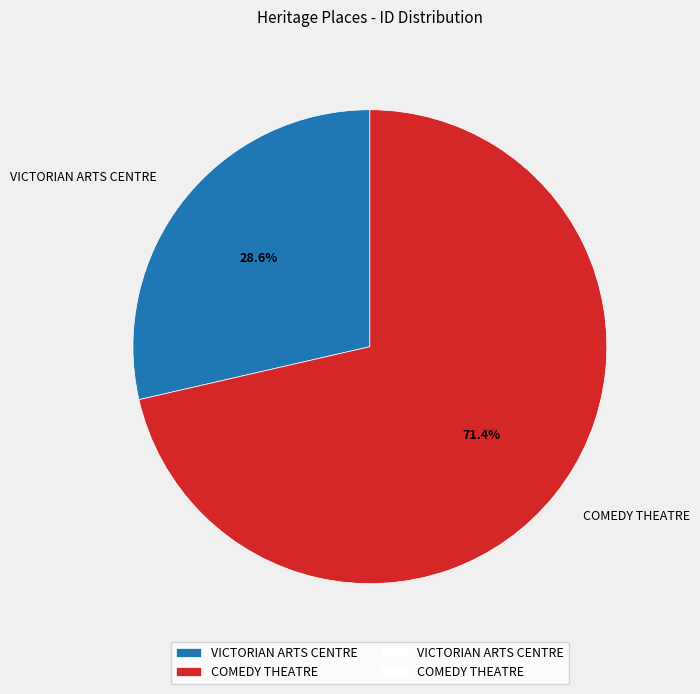

Does any single category account for the majority?

Yes